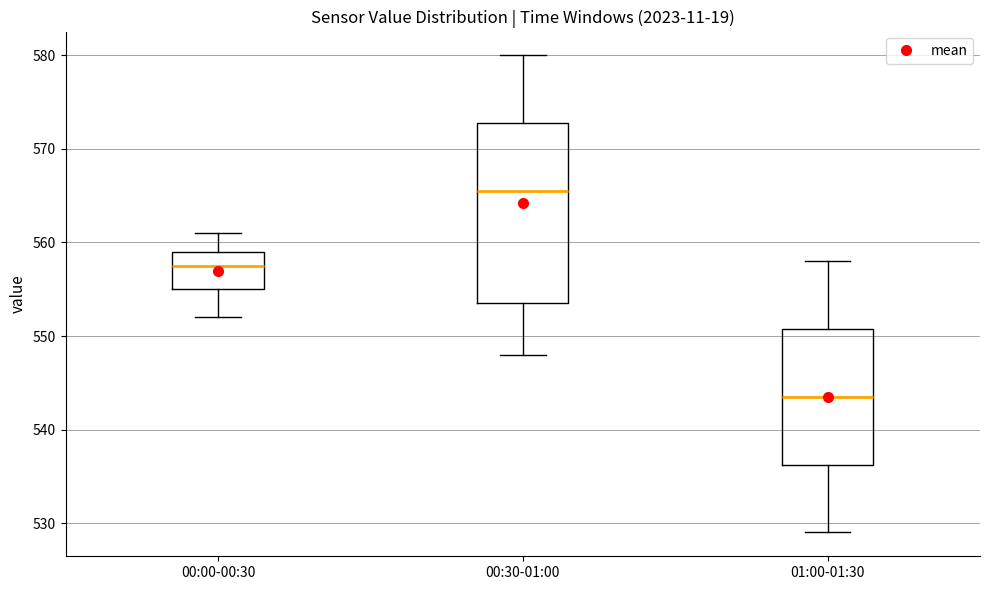

Where does the lower whisker of the box for 01:00-01:30 end on the y-axis? The values are not printed on the chart, so give them approximately, as read against the axis.

529